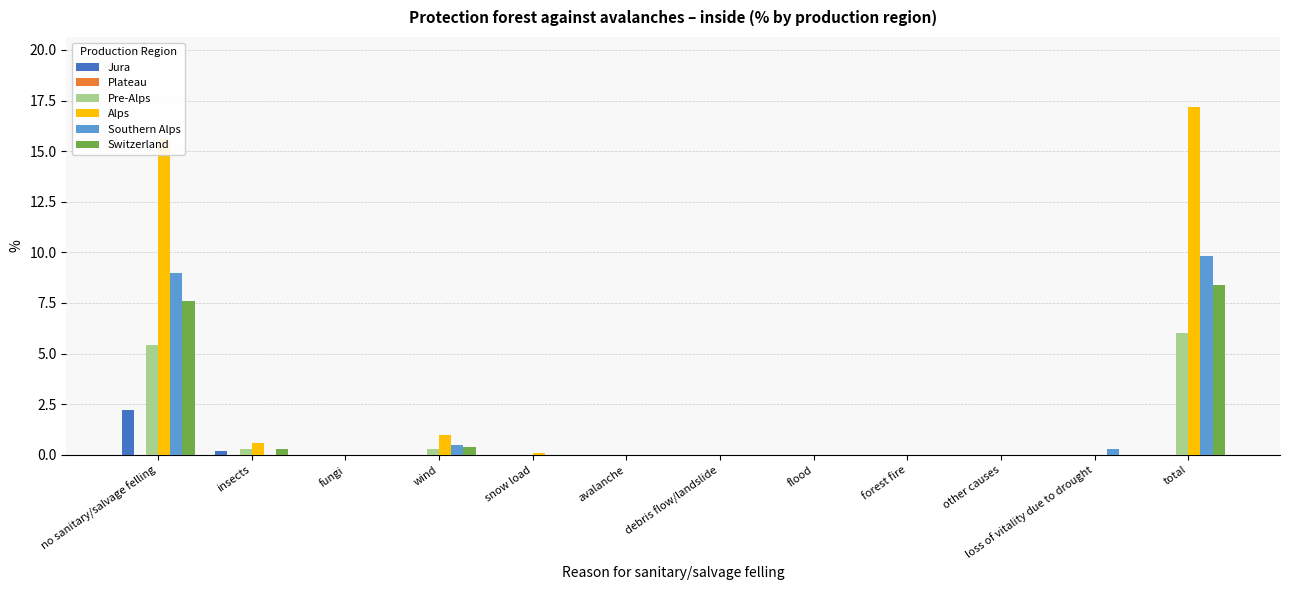

What is the approximate value of Jura at no sanitary/salvage felling?

2.2